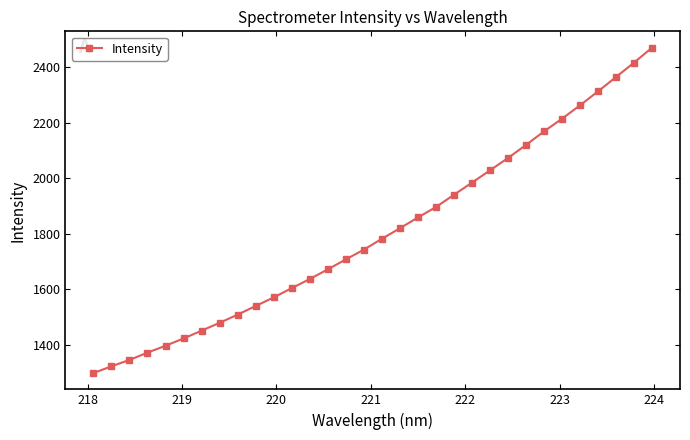

What is the value of the 12th point from the left?

1604.3